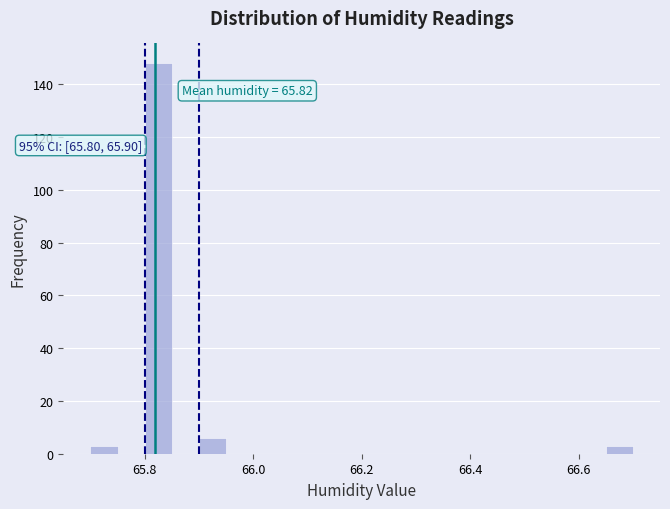

Read against the x-axis, roughly where is the centre of the tallest bar?

65.82